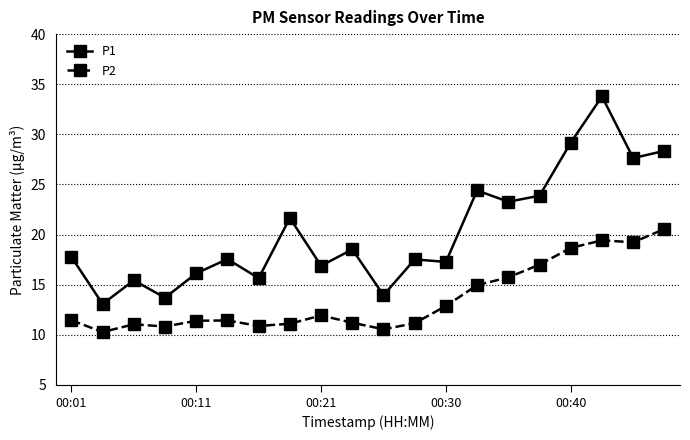

What is the highest value of the P1 series?

33.8